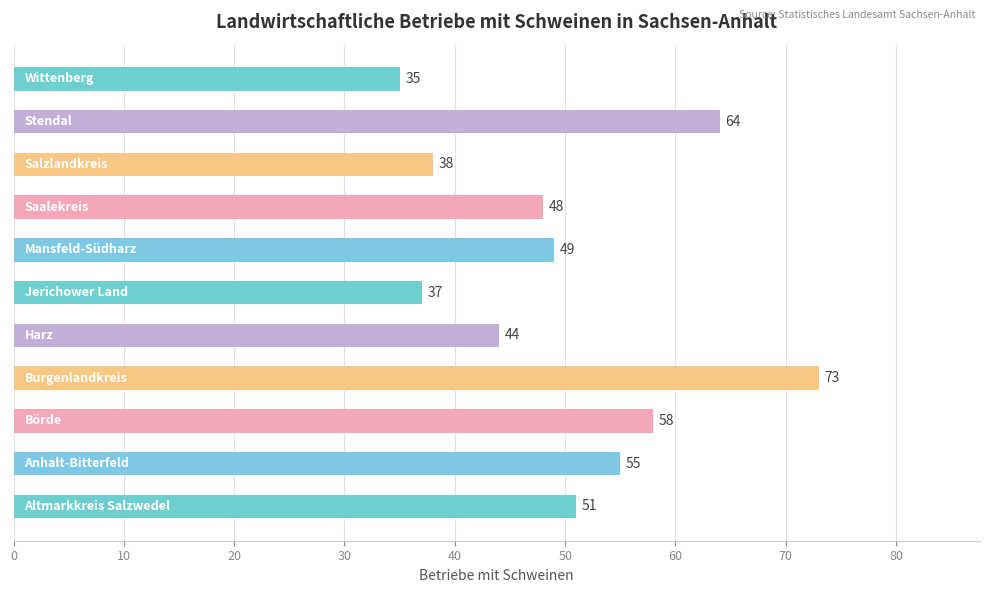

Reading bottom to top, what are all the values shown in this chart?

51	55	58	73	44	37	49	48	38	64	35